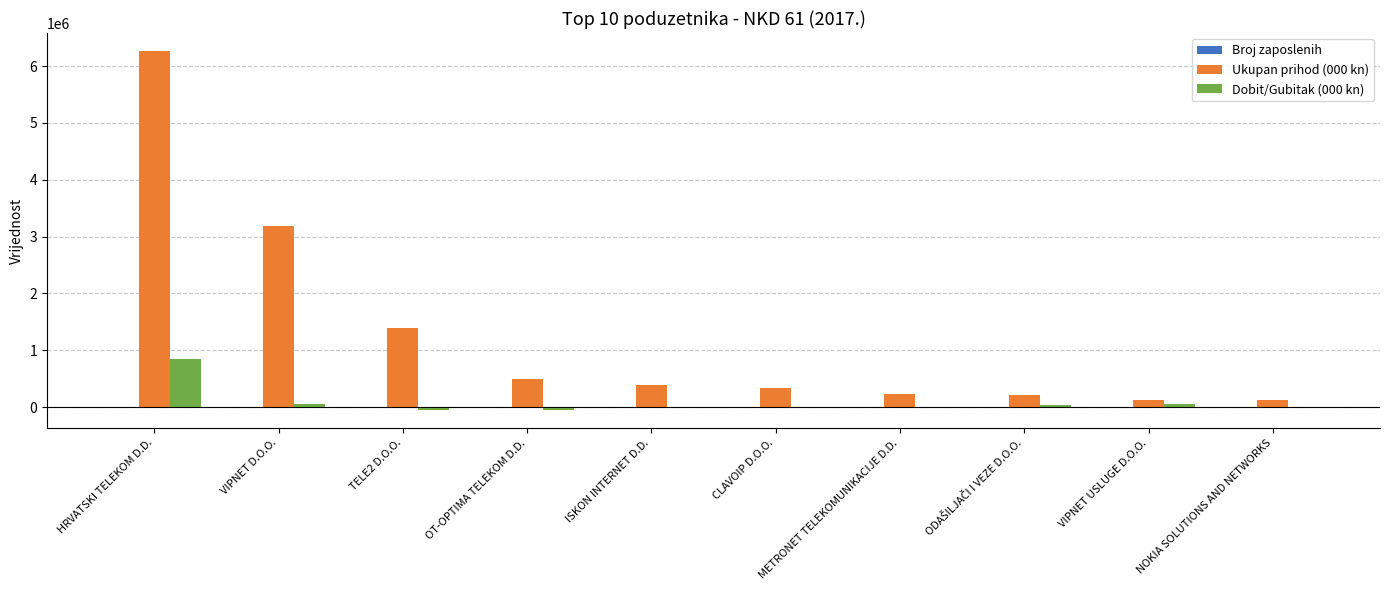

How many groups of bars are there?

10